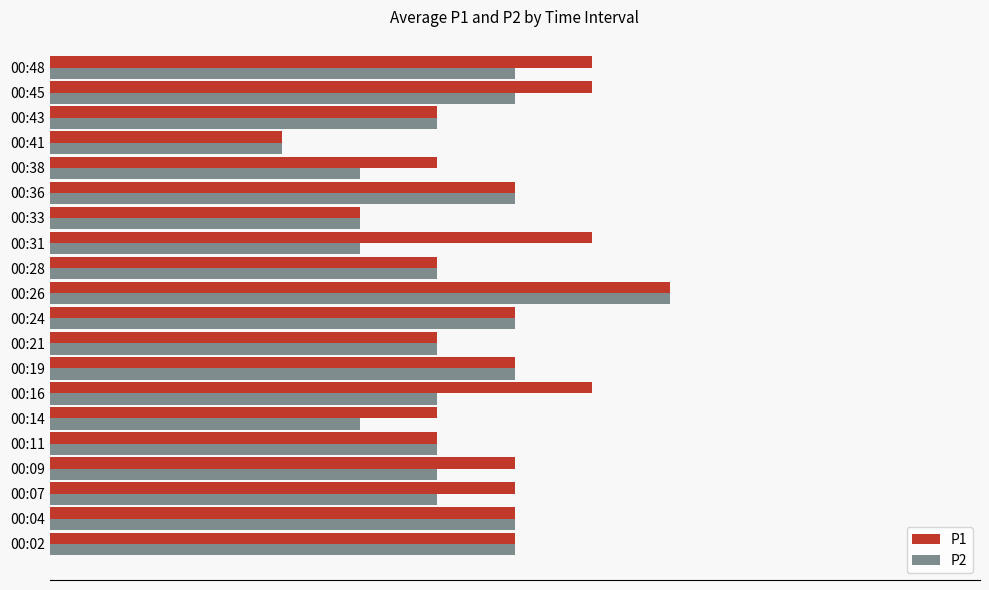

What are all the series names shown in the legend?

P1, P2